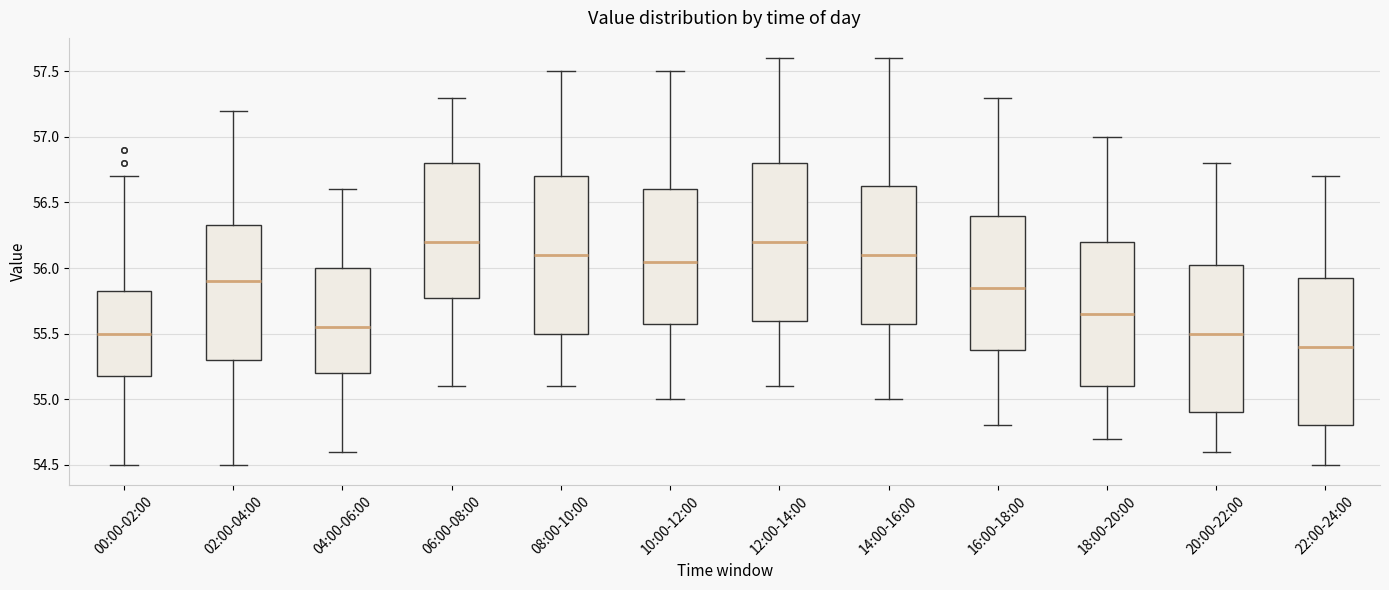

Where does the lower whisker of the box for 02:00-04:00 end on the y-axis? The values are not printed on the chart, so give them approximately, as read against the axis.

54.50